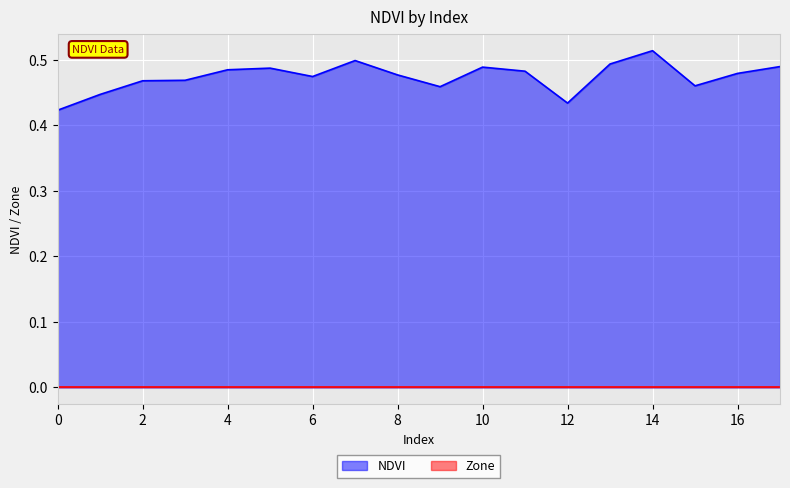

How many interior local valleys (lower than both neighbors) does the data have?

4